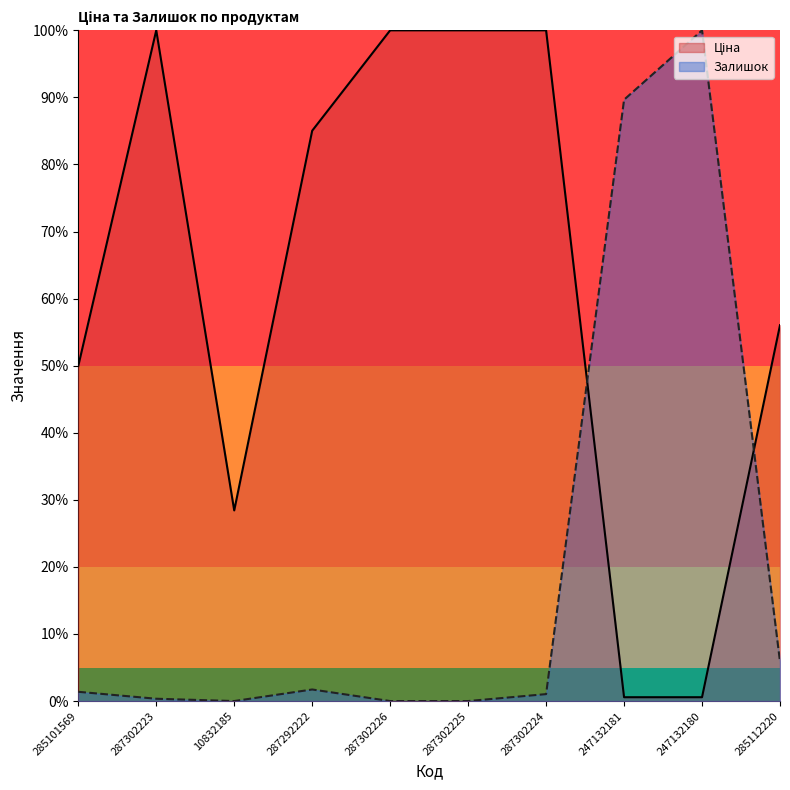

At 287302223, list the series in order from largest to smallest.

Ціна, Залишок